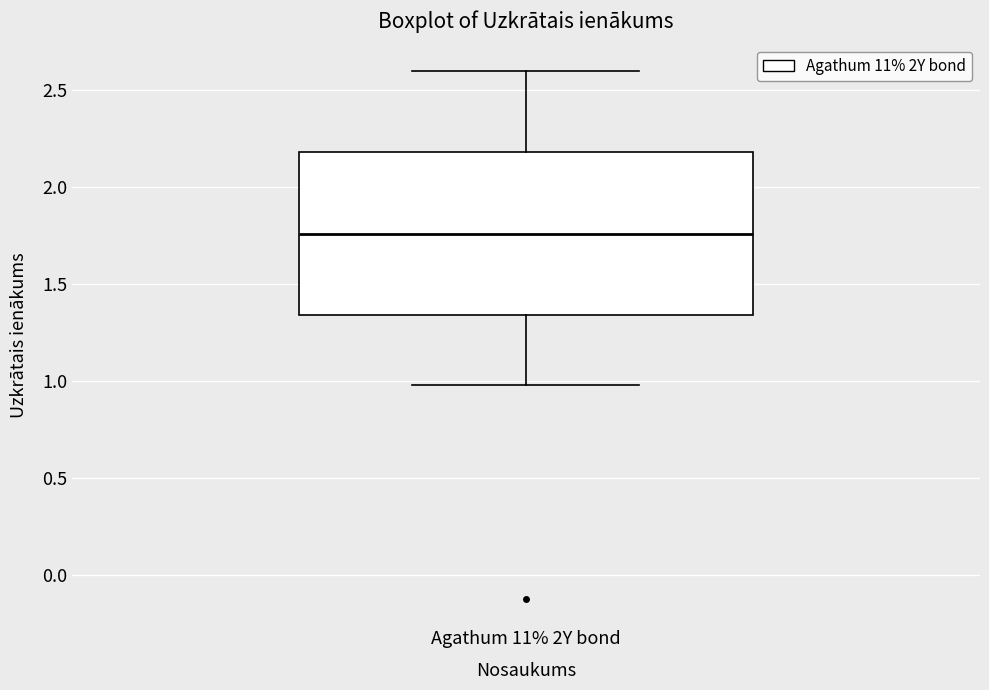

Read this box plot against the y-axis: the position of the median line, the range covered by the box, and the ends of both whiskers. The values are not printed on the chart, so give them approximately, as read against the axis.

median 1.75, box 1.35 to 2.20, whiskers 1.00 to 2.60